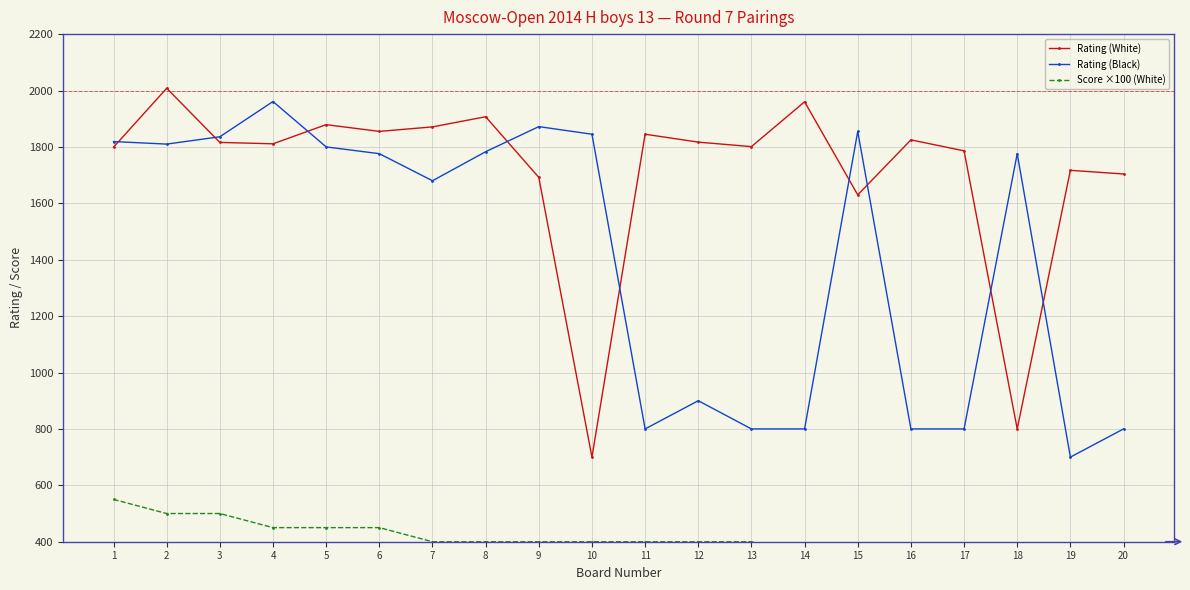

How many interior local valleys does the Rating (Black) series have?

4